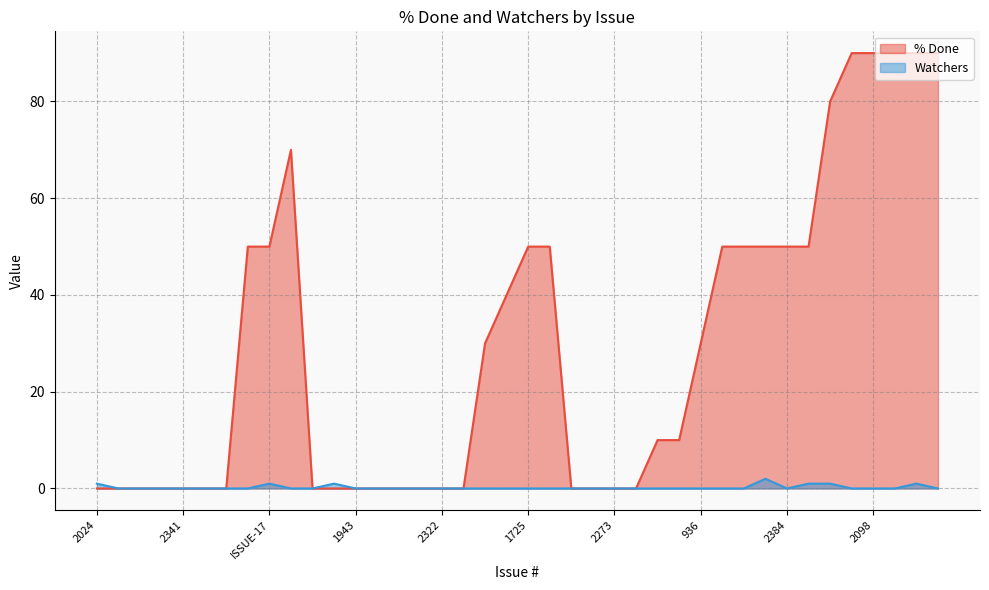

Reading right to left, list all the values displayed in this chart.

% Done: 2439=90	2359=90	2318=90	2098=90	1989=90	2131=80	2391=50	2384=50	2365=50	2227=50	512=50	936=30	2298=10	1716=10	2285=0	2273=0	2161=0	1075=0	ISSUE-12=50	1725=50	1828=40	2151=30	ISSUE-1=0	2322=0	2278=0	2221=0	1985=0	1943=0	1931=0	1878=0	2290=70	ISSUE-17=50	2329=50	2363=0	2350=0	2341=0	2328=0	2320=0	2307=0	2024=0
Watchers: 2439=0	2359=1	2318=0	2098=0	1989=0	2131=1	2391=1	2384=0	2365=2	2227=0	512=0	936=0	2298=0	1716=0	2285=0	2273=0	2161=0	1075=0	ISSUE-12=0	1725=0	1828=0	2151=0	ISSUE-1=0	2322=0	2278=0	2221=0	1985=0	1943=0	1931=1	1878=0	2290=0	ISSUE-17=1	2329=0	2363=0	2350=0	2341=0	2328=0	2320=0	2307=0	2024=1